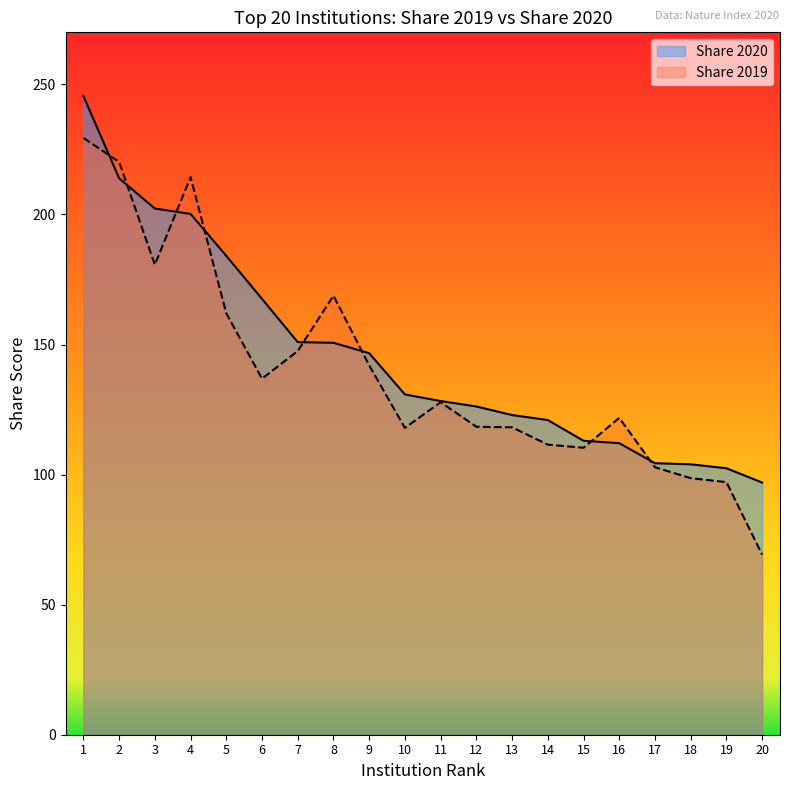

Reading left to right, list all the values displayed in this chart.

Share 2020: 245.5	213.9	202.3	200.2	184.1	167.5	150.9	150.7	146.7	130.8	128.3	126.2	122.9	121.0	113.0	112.1	104.4	103.9	102.4	96.9
Share 2019: 229.4	220.2	180.7	214.3	162.0	136.8	147.5	168.8	142.0	118.0	127.8	118.4	118.2	111.5	110.3	121.8	102.8	98.6	97.1	69.2